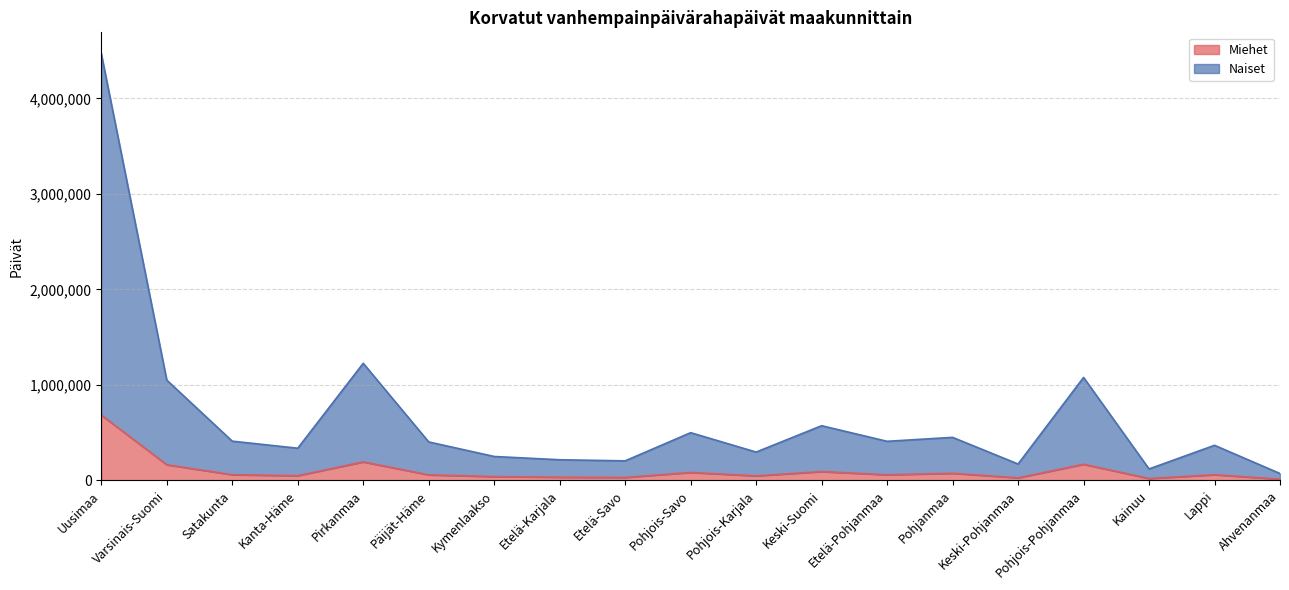

What is the label of the 14th point from the left?

Pohjanmaa